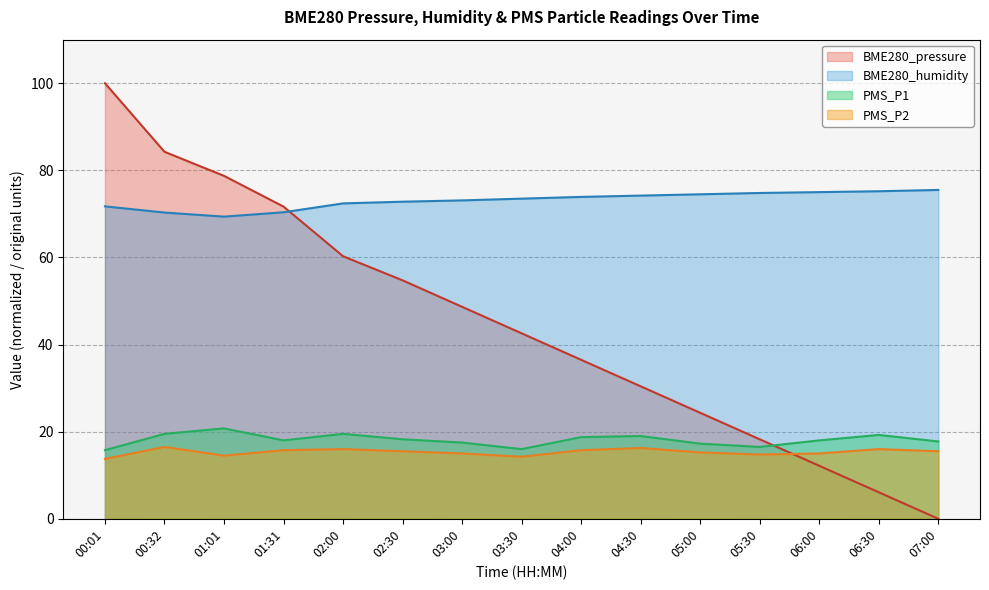

What is the greatest value displayed?

100.0